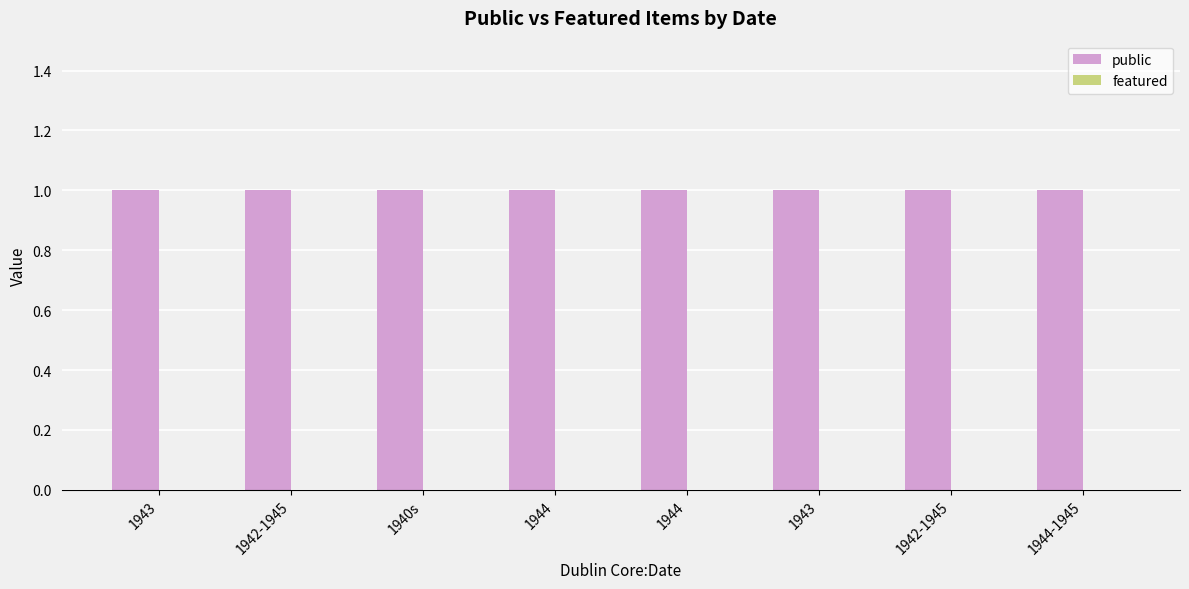

Reading left to right, list all the values displayed in this chart.

public: 1	1	1	1	1	1	1	1
featured: 0	0	0	0	0	0	0	0